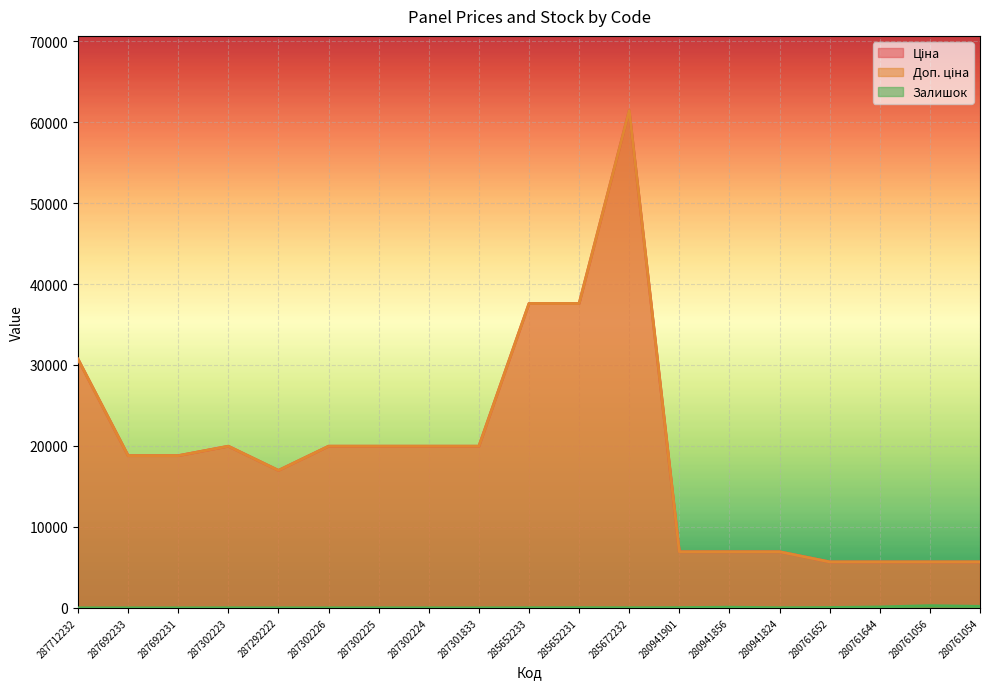

How many data points does each series have?

19